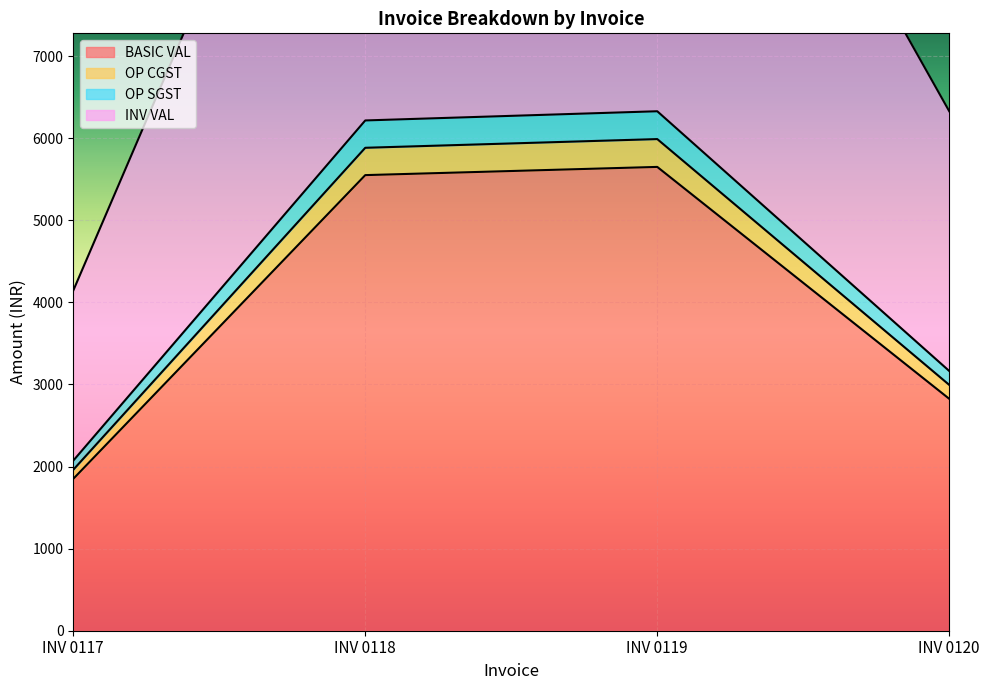

Which series has the largest range (max minus min)?

INV VAL